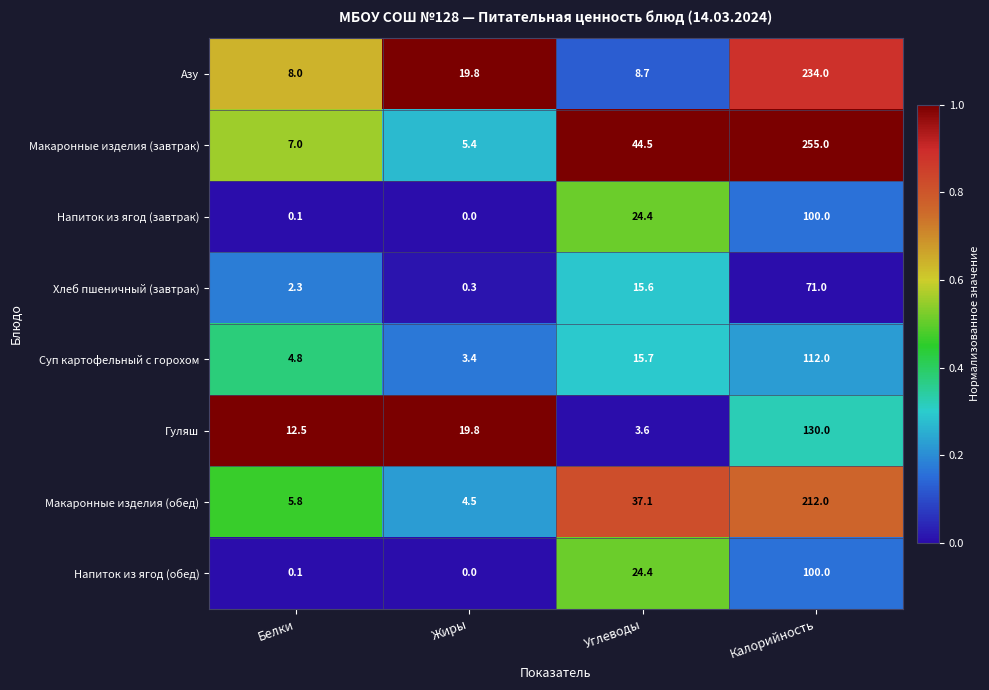

What is the average value of the Суп картофельный с горохом series?

34.0